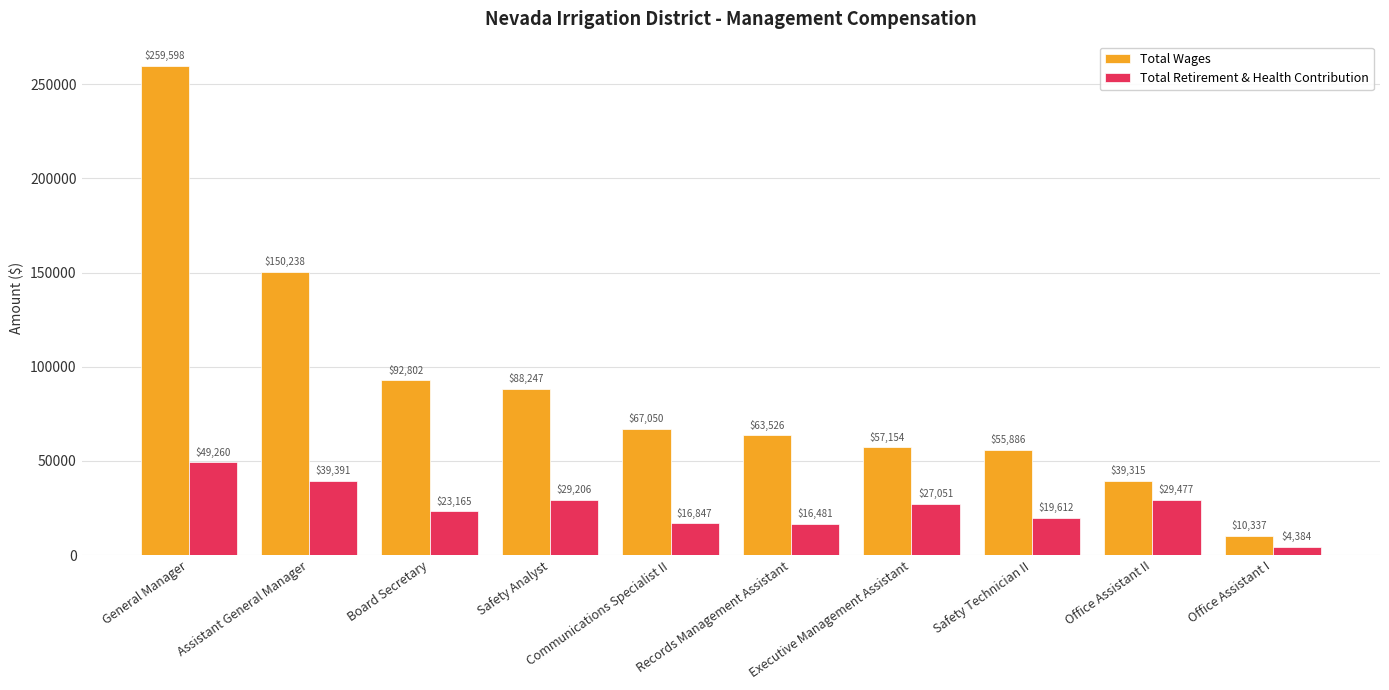

What is the label of the 1st bar from the right?

Office Assistant I